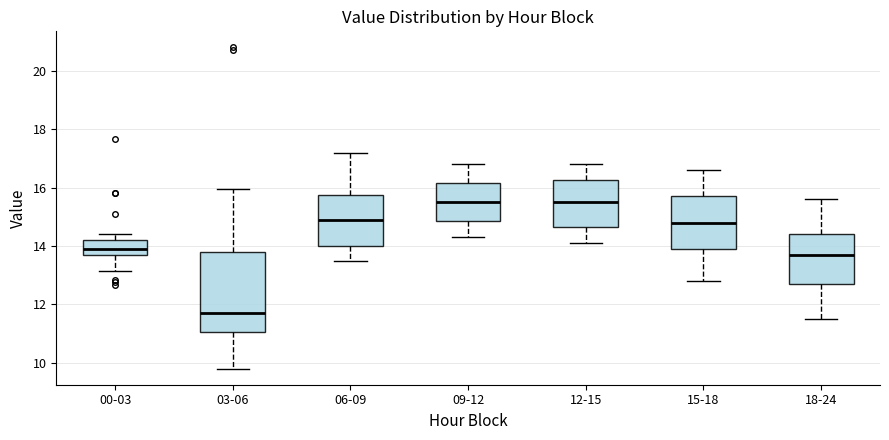

Comparing the boxes themselves (not the whiskers), which one is the tallest?

03-06